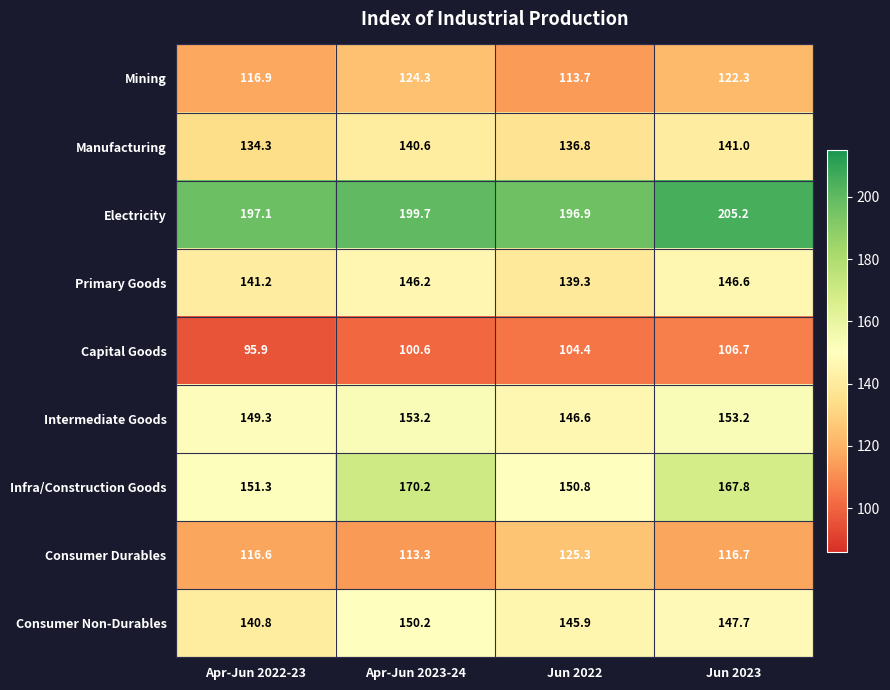

Where is Infra/Construction Goods nearest to the value 160?

Jun 2023